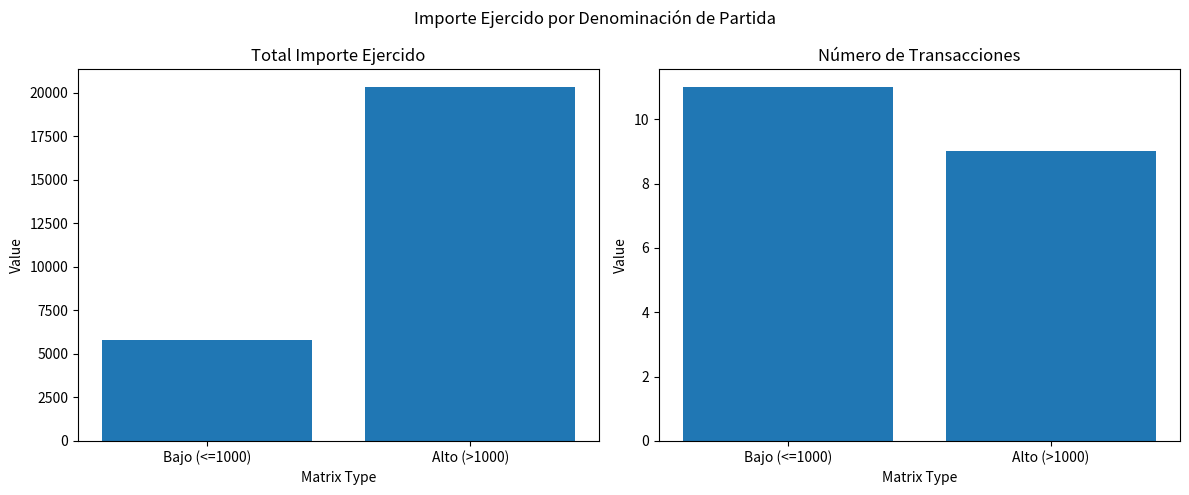

What is the minimum value shown in the chart?

9.0